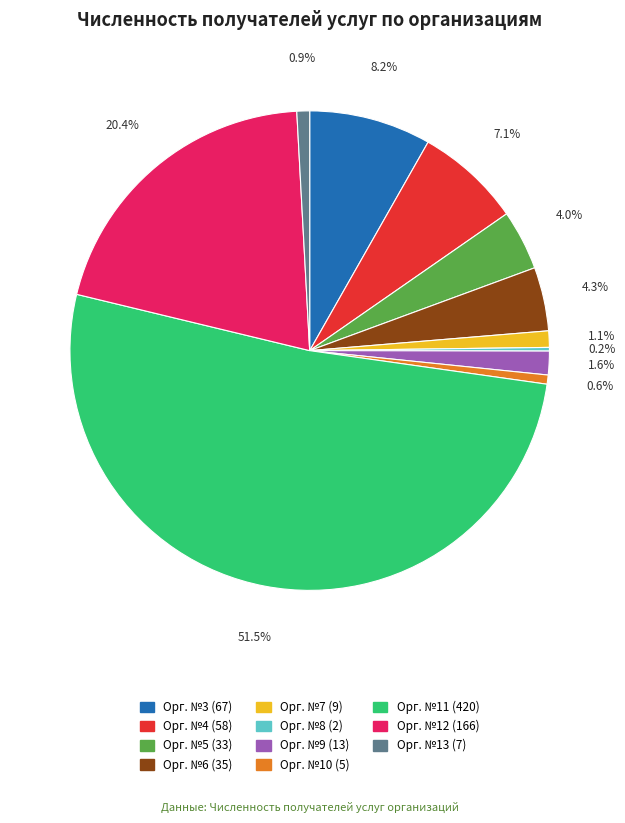

Does Орг. №11 (420) account for over 50% of the chart?

Yes